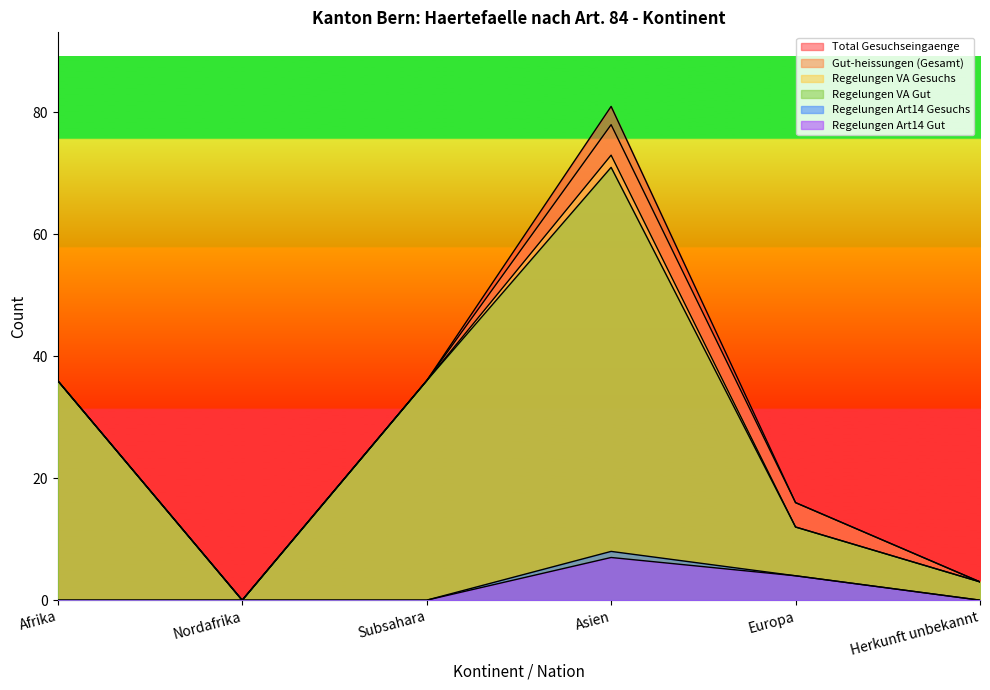

Which series has the largest total across all categories?

Total Gesuchseingaenge